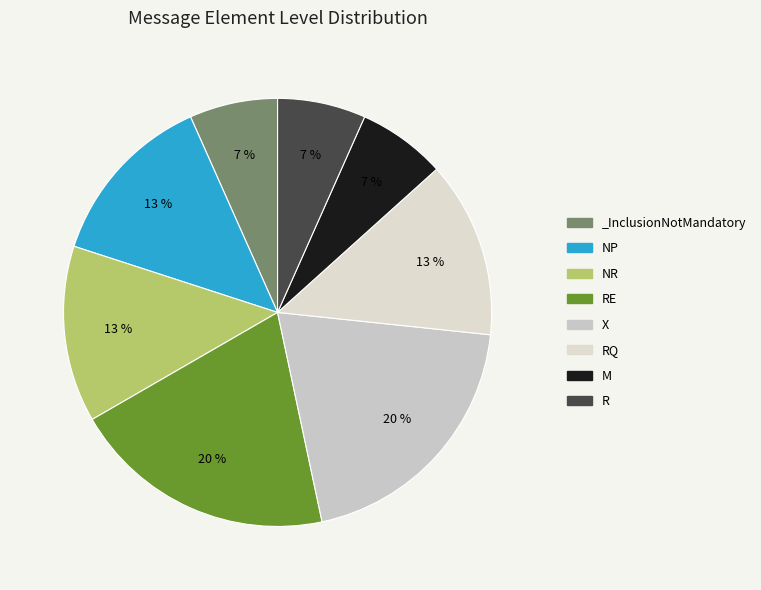

Is there a majority slice in this chart?

No